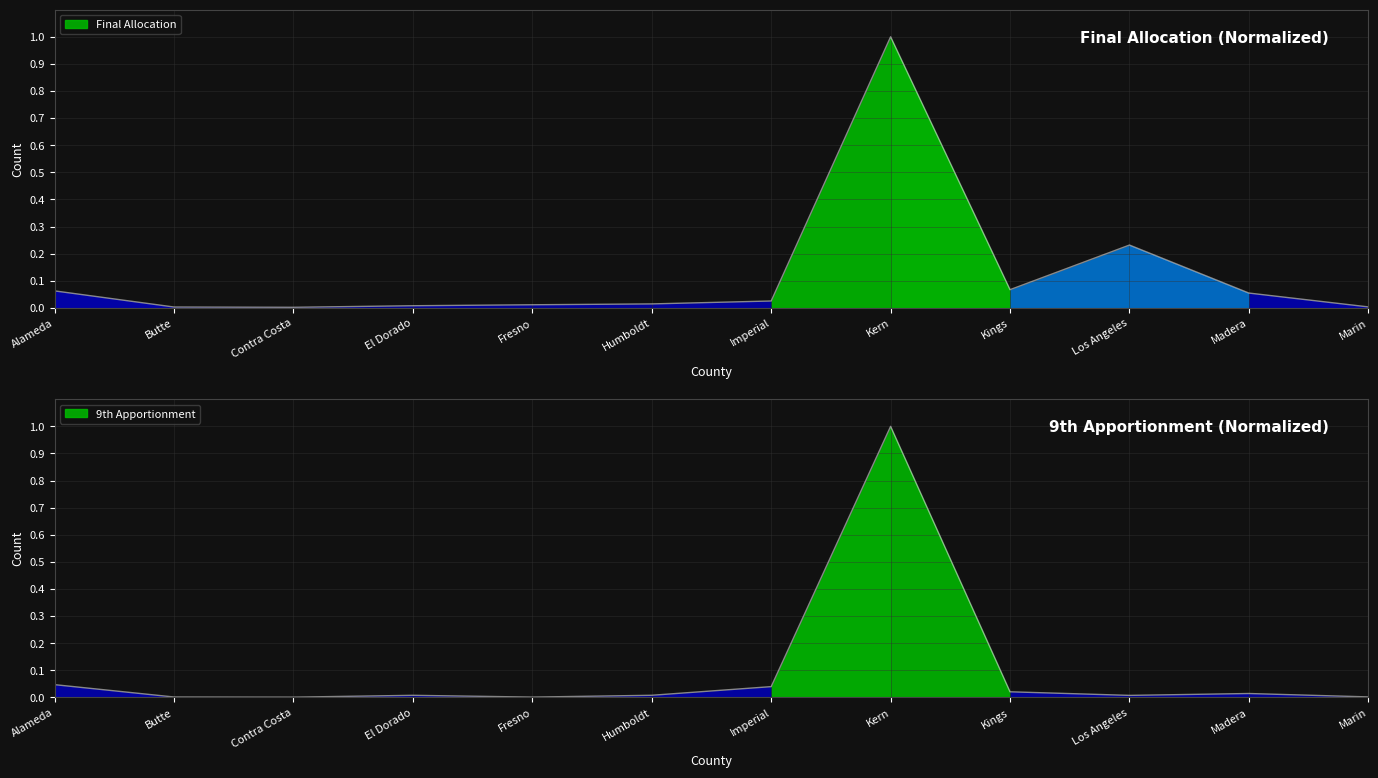

True or false: 9th Apportionment has a value of 0.0 at Madera.

False